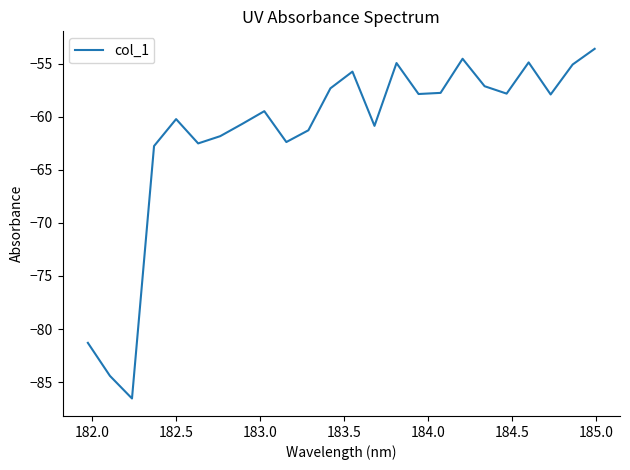

What is the minimum value shown in the chart?

-86.5